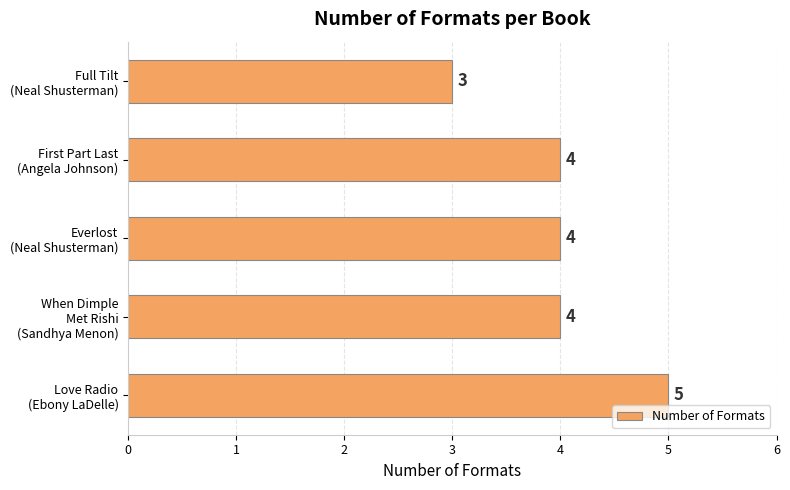

How many values are between 4 and 5?

4